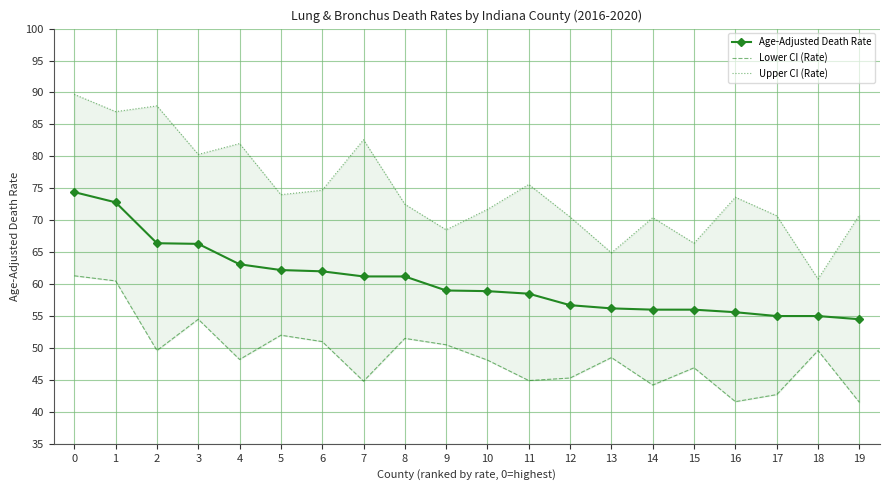

True or false: Age-Adjusted Death Rate and Lower CI (Rate) intersect in this chart.

False